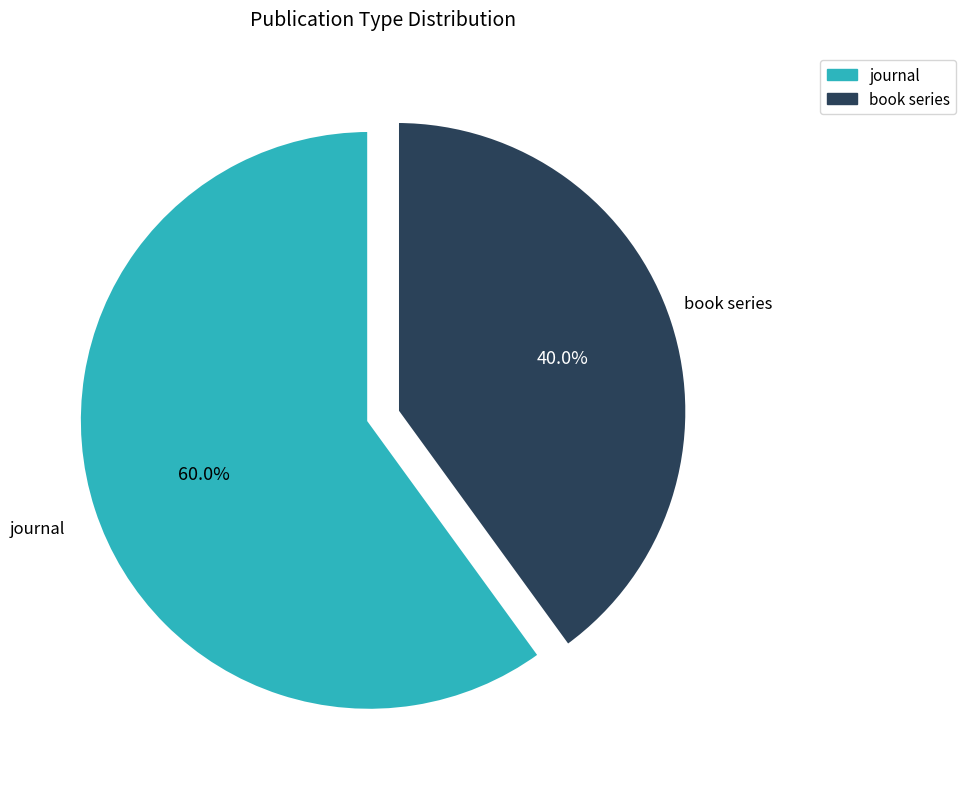

What is the smallest slice in the pie chart?

book series